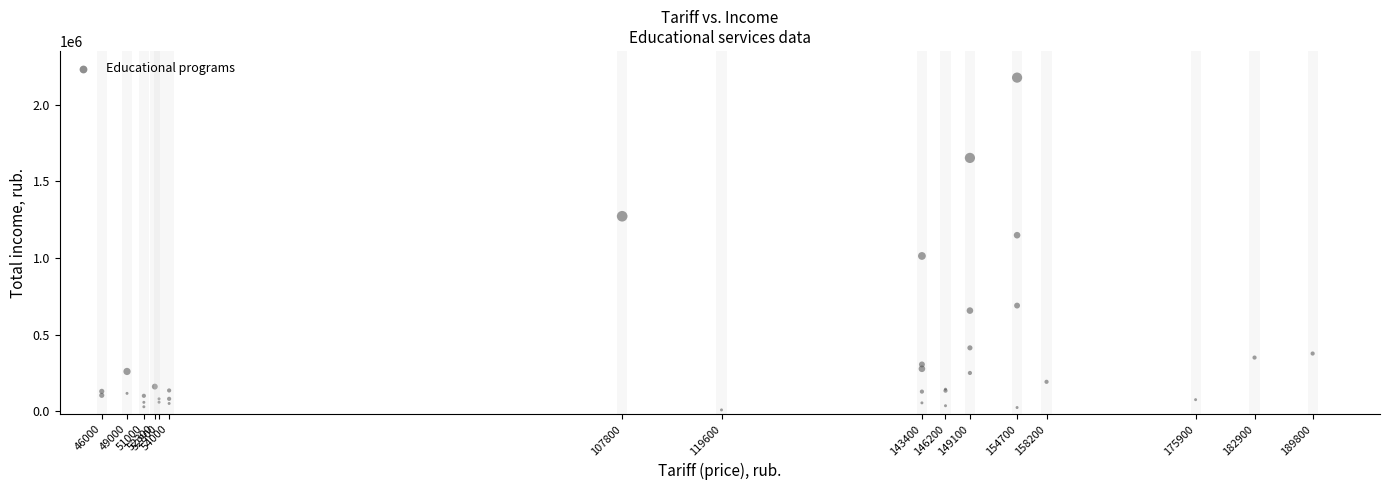

What Y value in the scatter plot is closest to 1092970?

1148900.0